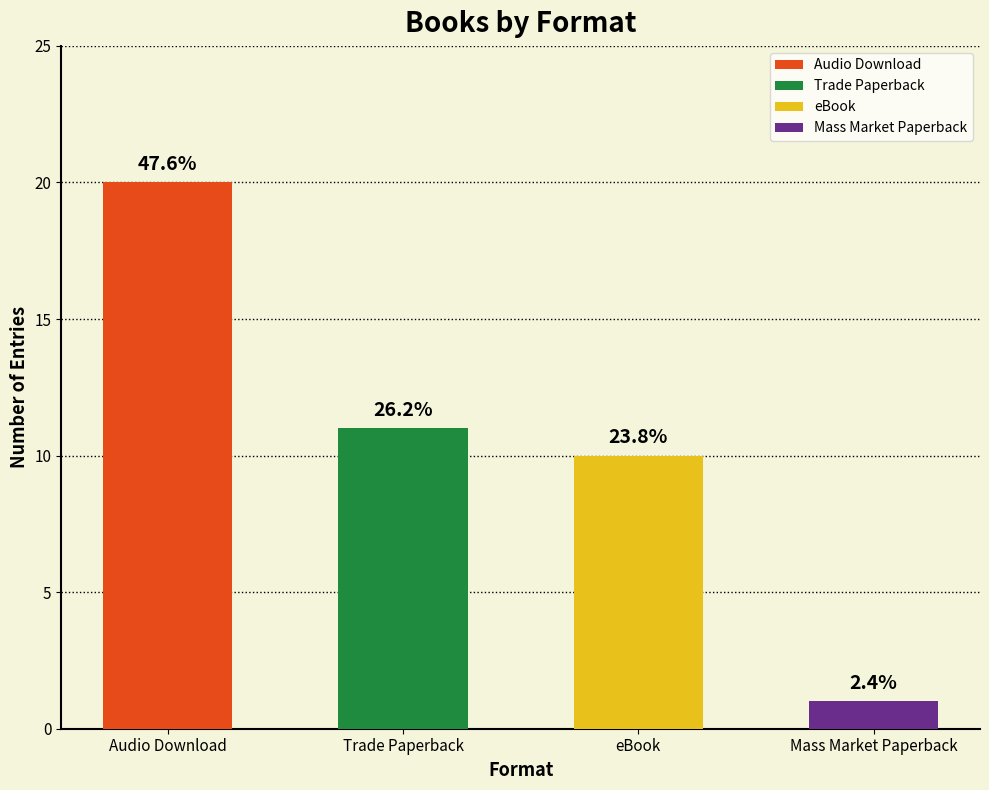

True or false: the data shows 10 at eBook.

True